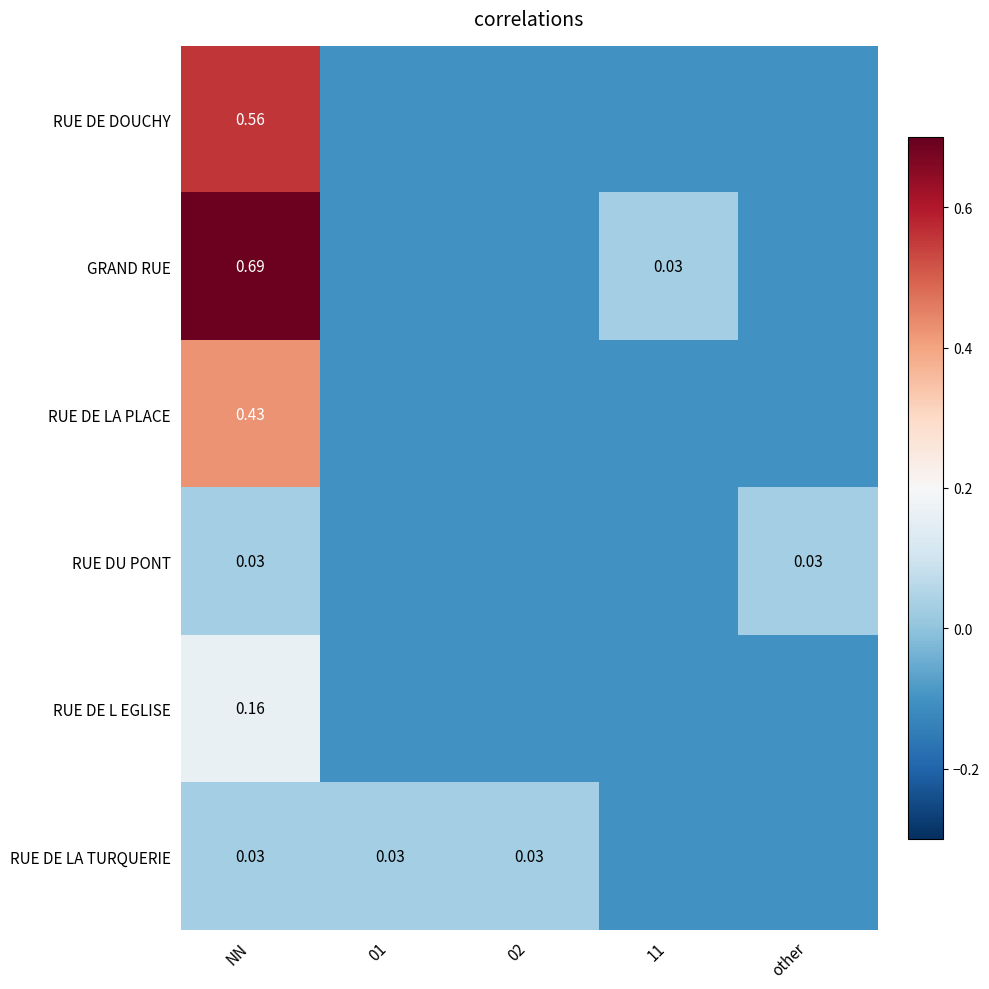

What is the difference between the maximum and minimum values in the RUE DE LA TURQUERIE series?

0.1